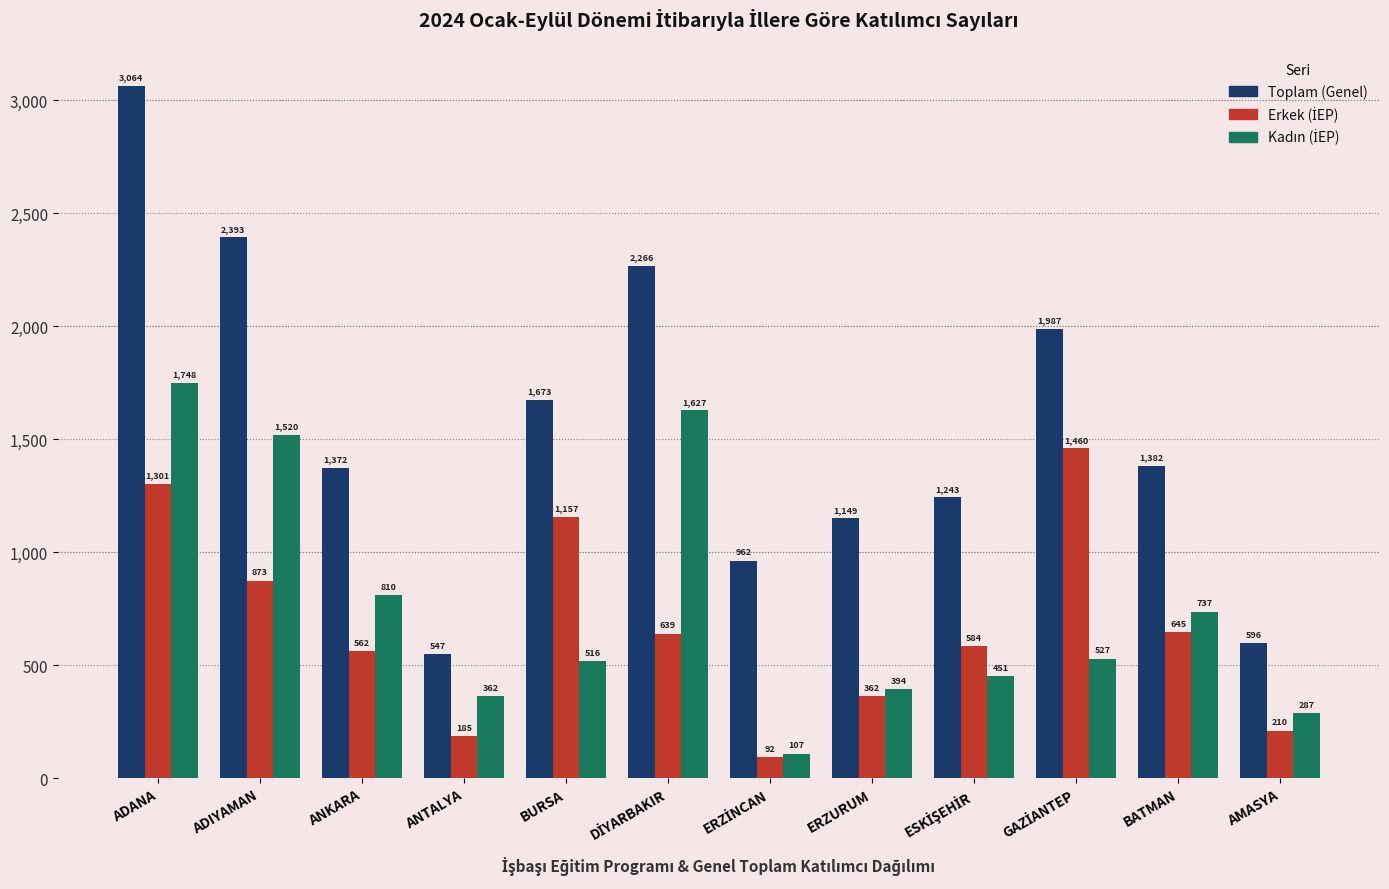

The Toplam (Genel) series shows 325 at ERZURUM. True or false?

False